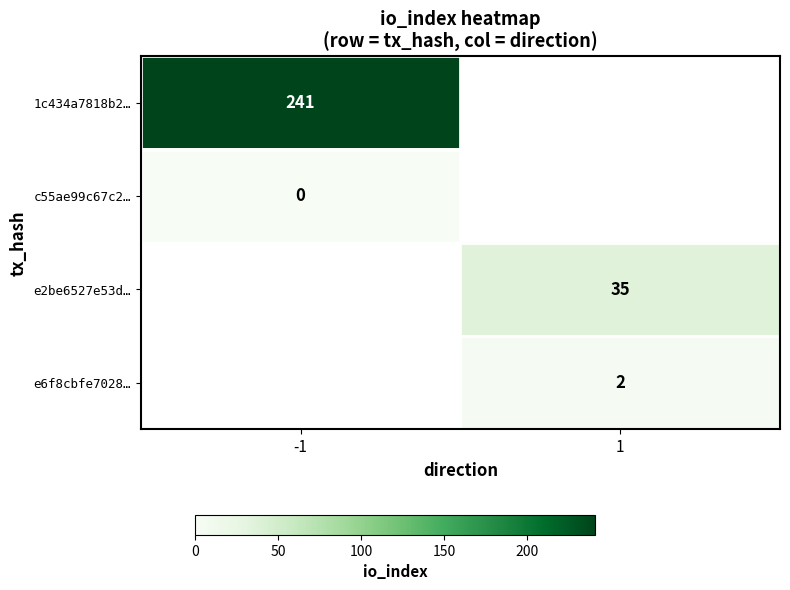

How many series are shown in this chart?

4